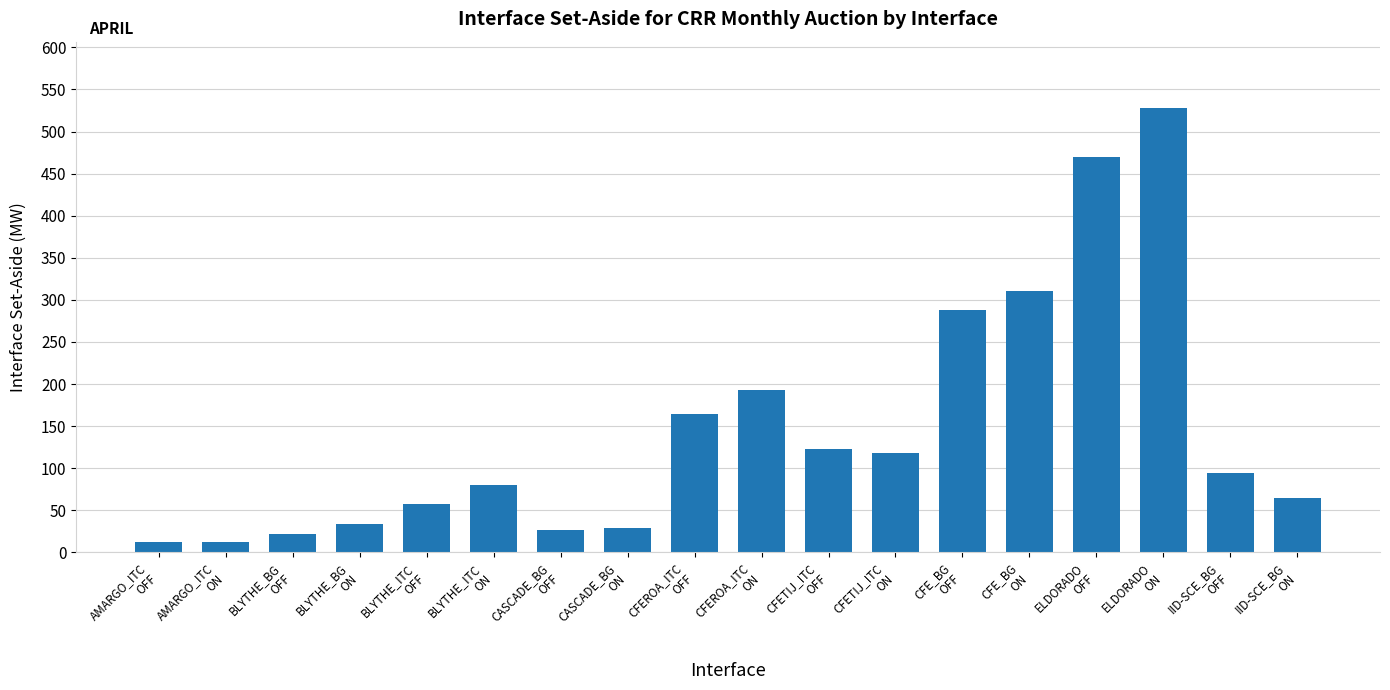

True or false: the data shows 80.3 at BLYTHE_ITC
ON.

True